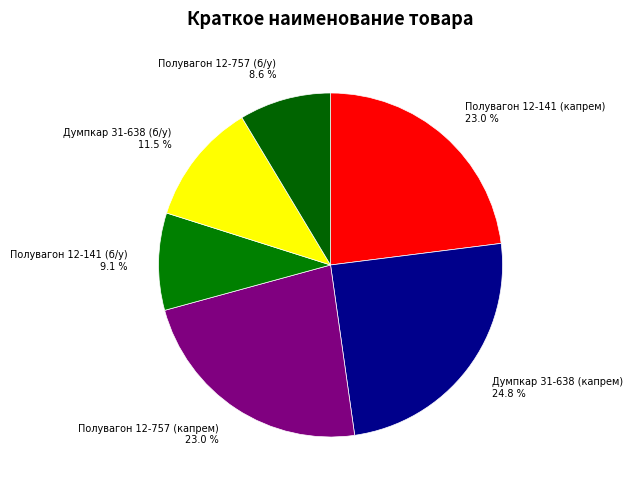

What is the largest slice in the pie chart?

Думпкар 31-638 (капрем)